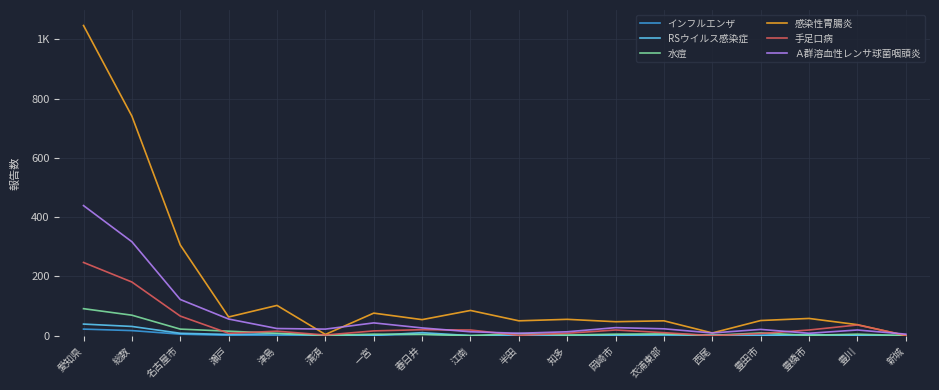

Does the chart display data point markers on the line(s)?

No